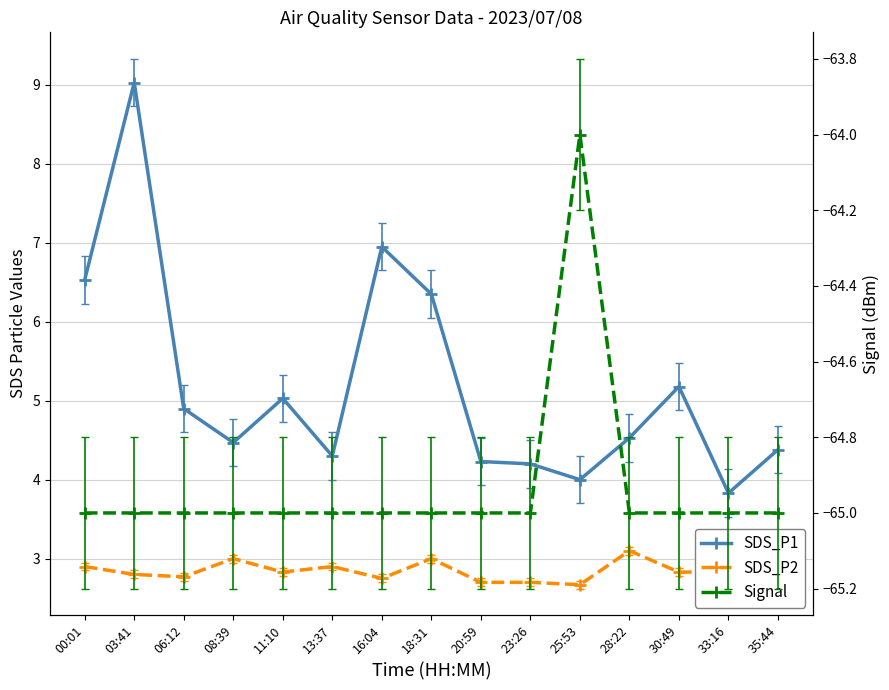

Reading left to right, transcribe all the data shown in this chart.

SDS_P1: 00:01=6.5	03:41=9.0	06:12=4.9	08:39=4.5	11:10=5.0	13:37=4.3	16:04=7.0	18:31=6.3	20:59=4.2	23:26=4.2	25:53=4.0	28:22=4.5	30:49=5.2	33:16=3.8	35:44=4.4
SDS_P2: 00:01=2.9	03:41=2.8	06:12=2.8	08:39=3.0	11:10=2.8	13:37=2.9	16:04=2.8	18:31=3.0	20:59=2.7	23:26=2.7	25:53=2.7	28:22=3.1	30:49=2.8	33:16=2.8	35:44=2.8
Signal: 00:01=-65.0	03:41=-65.0	06:12=-65.0	08:39=-65.0	11:10=-65.0	13:37=-65.0	16:04=-65.0	18:31=-65.0	20:59=-65.0	23:26=-65.0	25:53=-64.0	28:22=-65.0	30:49=-65.0	33:16=-65.0	35:44=-65.0